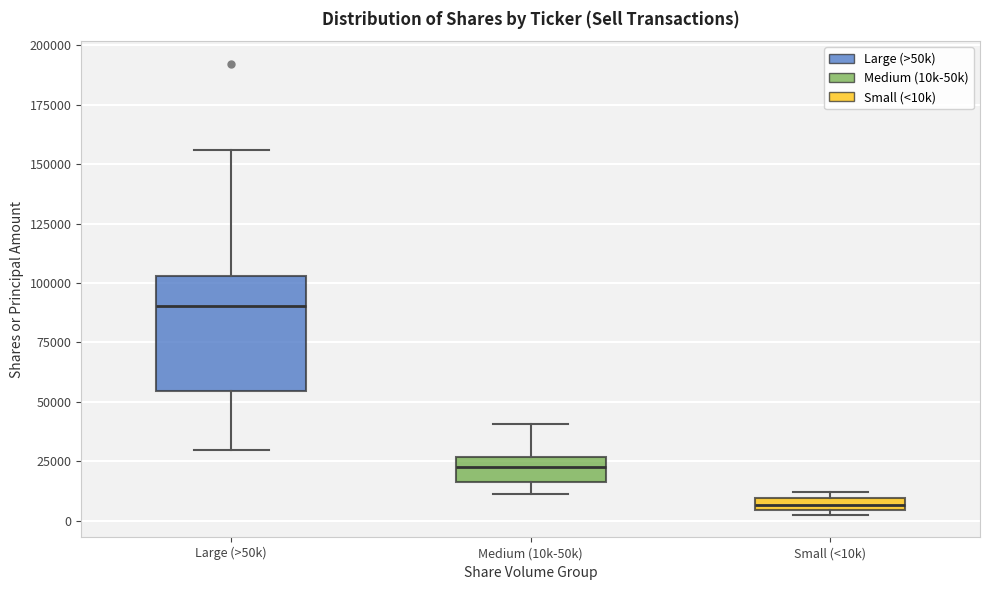

Which box's median line is the lowest?

Small (<10k)